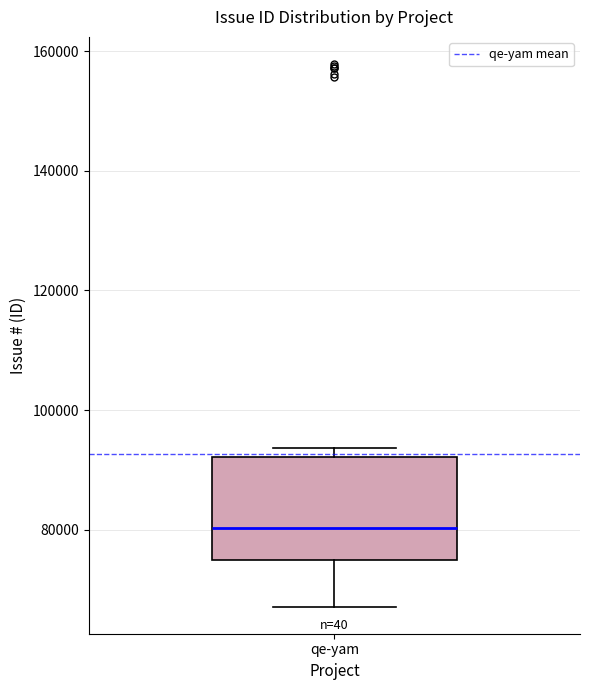

Transcribe this box plot: give where the median line is, the range the box spans, and where the two whiskers end, as read against the y-axis. The values are not printed on the chart, so give them approximately, as read against the axis.

median 80000, box 74000 to 92000, whiskers 68000 to 94000